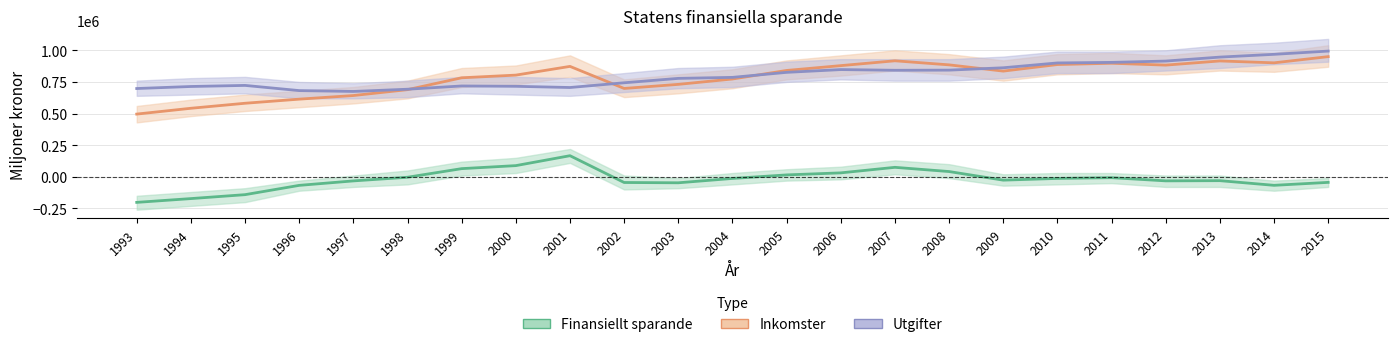

How many values in Finansiellt sparande are below zero?

16